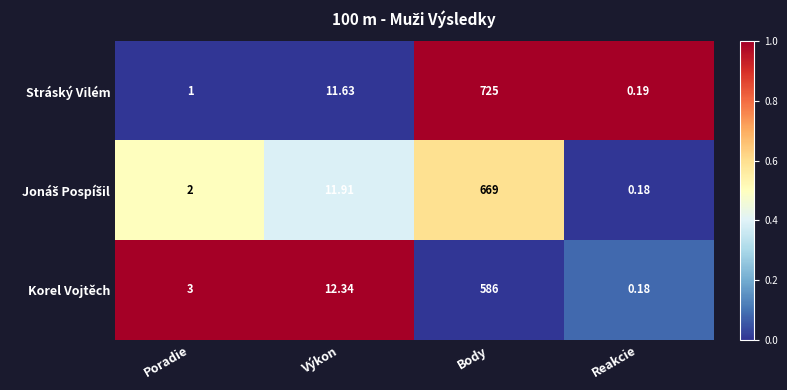

Between Body and Reakcie, which series saw the biggest shift?

Stráský Vilém